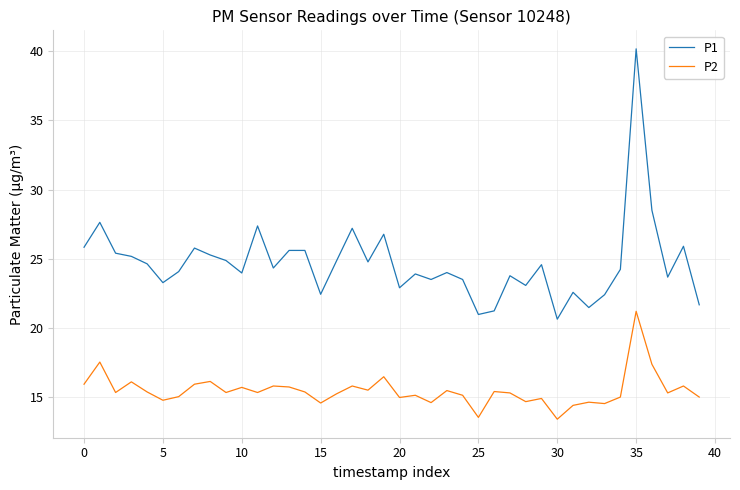

In P2, how many points are higher than both neighbors (excluding endpoints)?

14